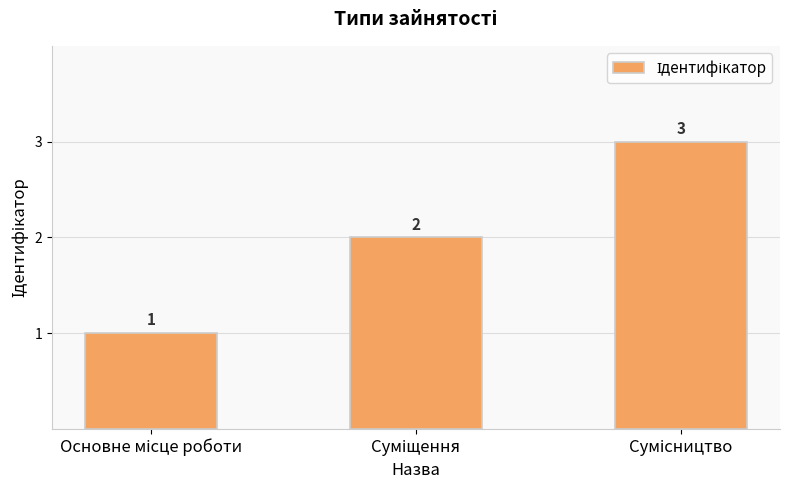

How many values are between 1 and 3?

3